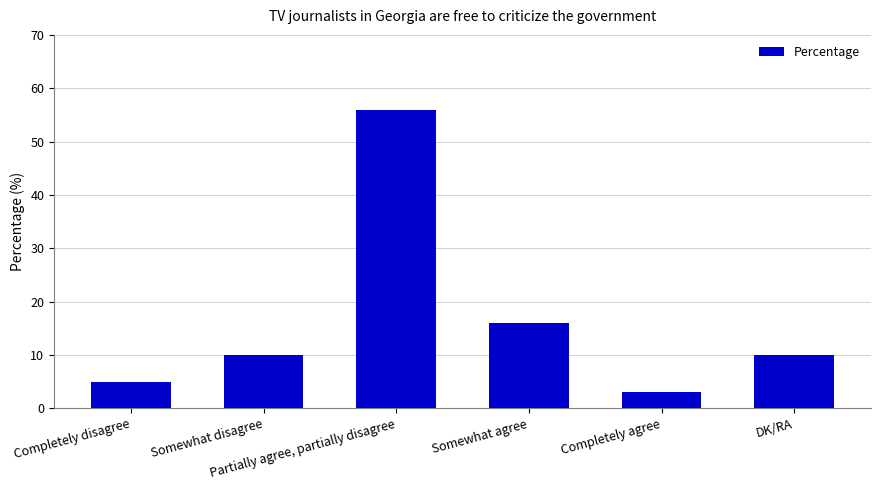

What is the change in value from Somewhat disagree to Completely agree?

-7